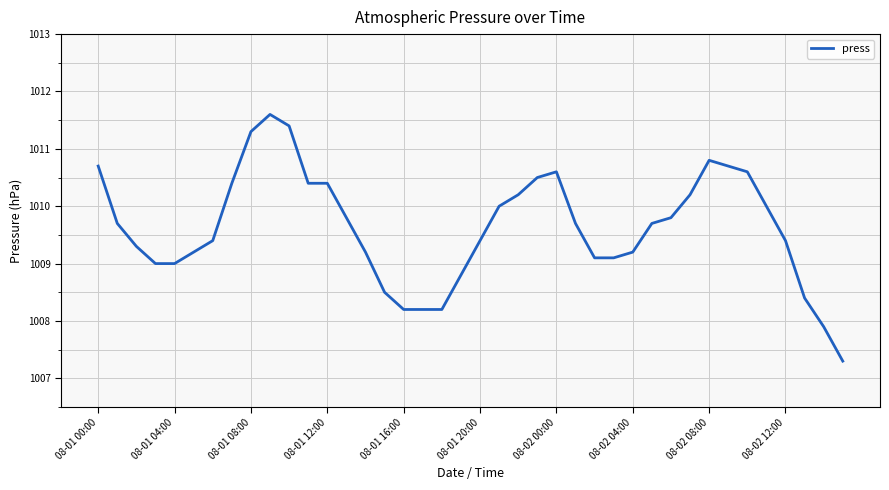

What is the maximum value shown in the chart?

1011.6